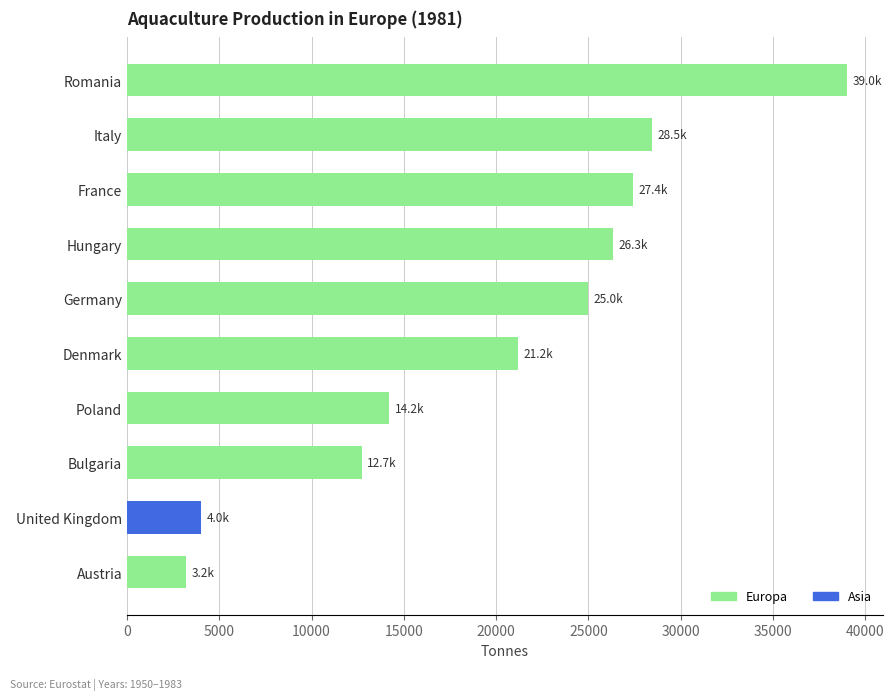

True or false: the data shows 37985 at France.

False